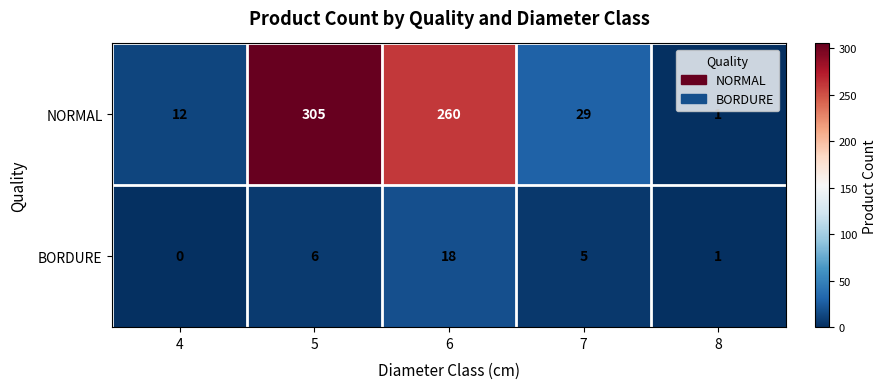

Reading left to right, transcribe all the data shown in this chart.

NORMAL: 12	305	260	29	1
BORDURE: 0	6	18	5	1